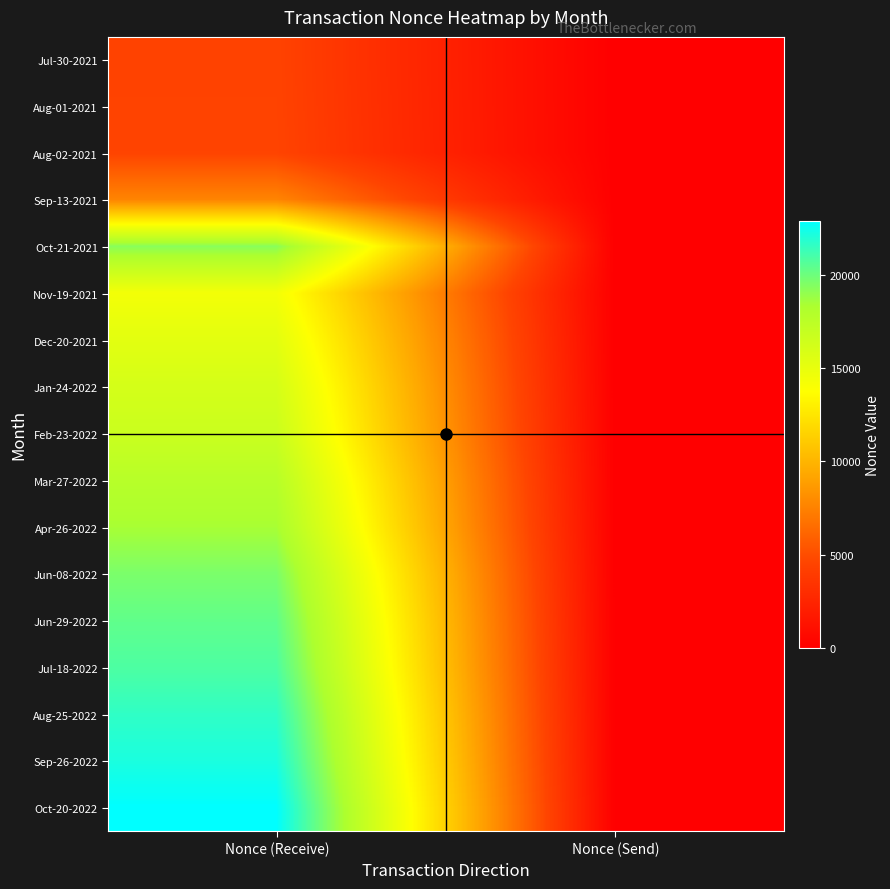

What is the spread (max minus min) of values at Nonce (Send)?

16